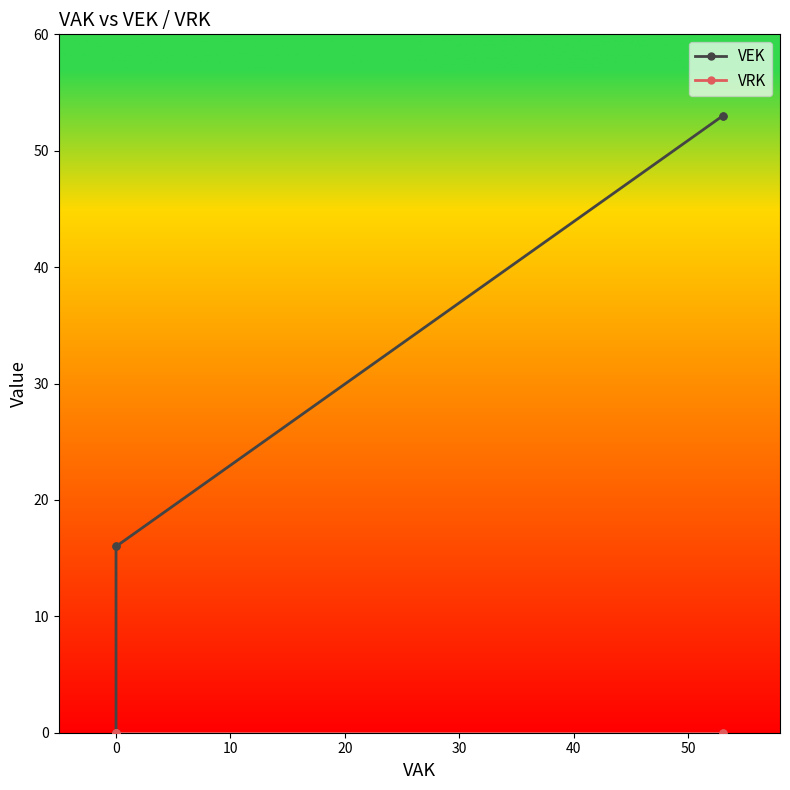

The VRK series shows 0 at 0. True or false?

True